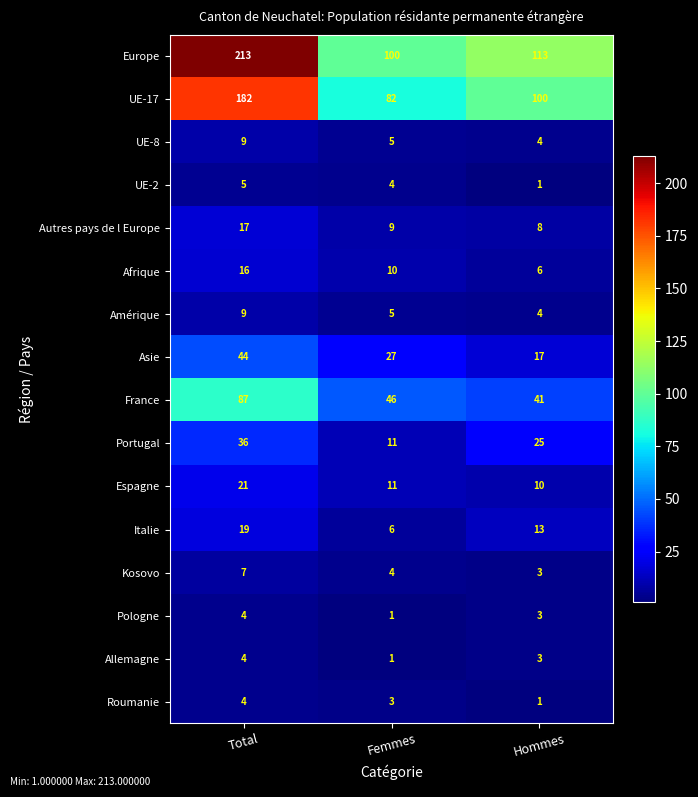

How many data points does each series have?

3